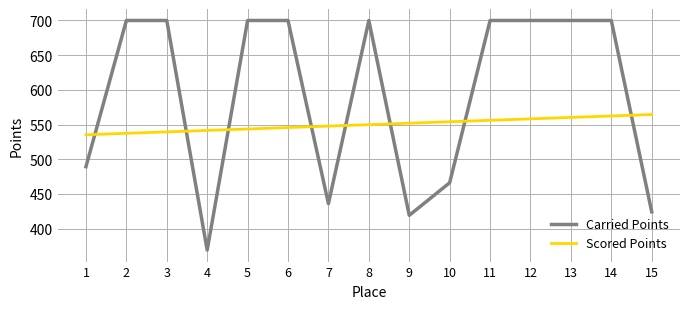

Does the chart have visible grid lines?

Yes